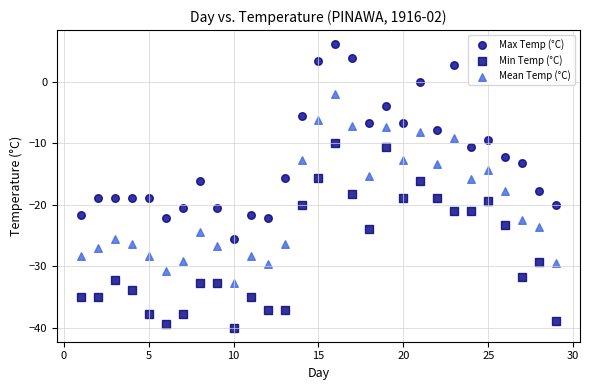

Which series contains the highest Y value?

Max Temp (°C)